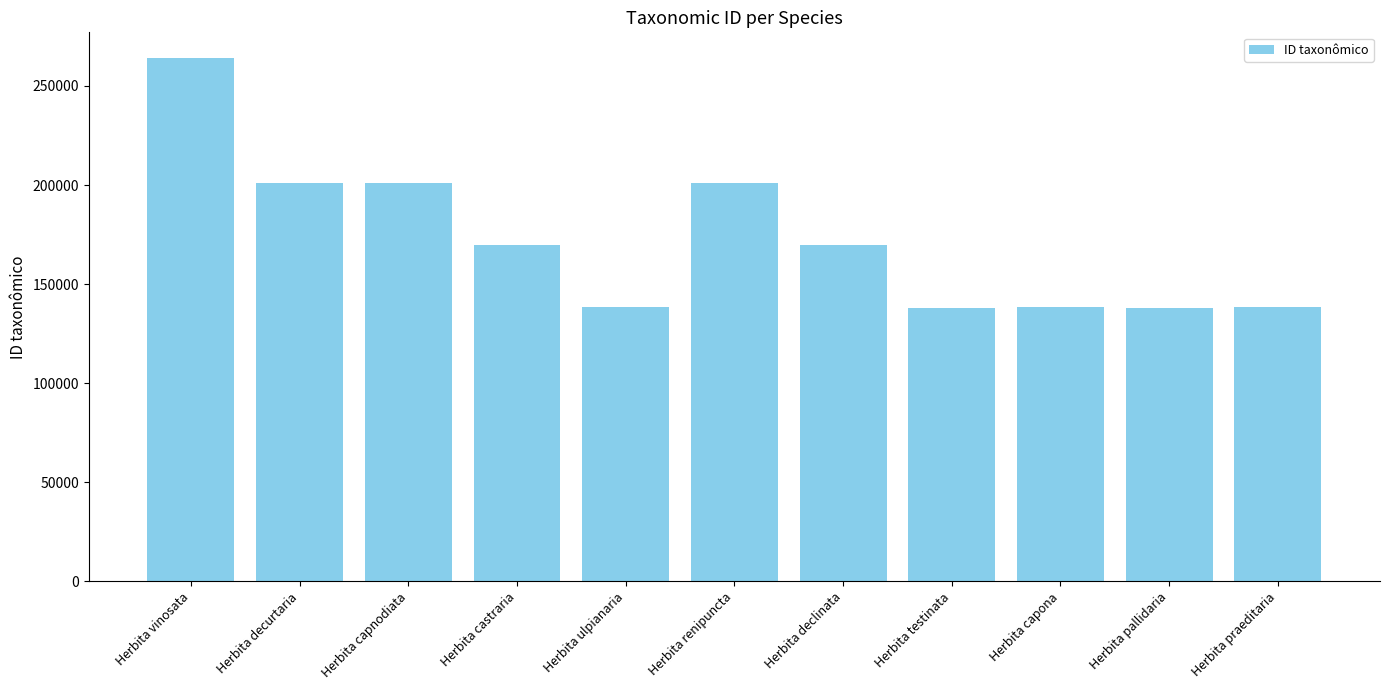

What is the maximum value shown in the chart?

263877